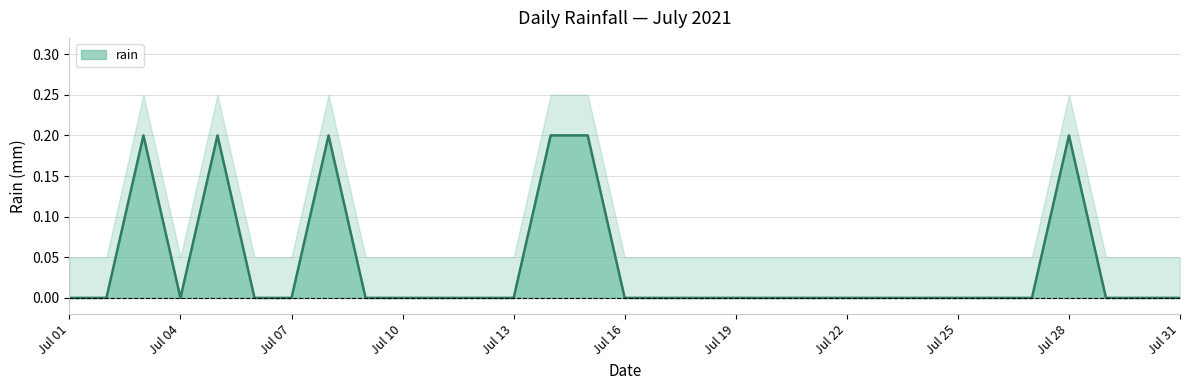

Reading left to right, list all the values displayed in this chart.

0.0	0.0	0.2	0.0	0.2	0.0	0.0	0.2	0.0	0.0	0.0	0.0	0.0	0.2	0.2	0.0	0.0	0.0	0.0	0.0	0.0	0.0	0.0	0.0	0.0	0.0	0.0	0.2	0.0	0.0	0.0